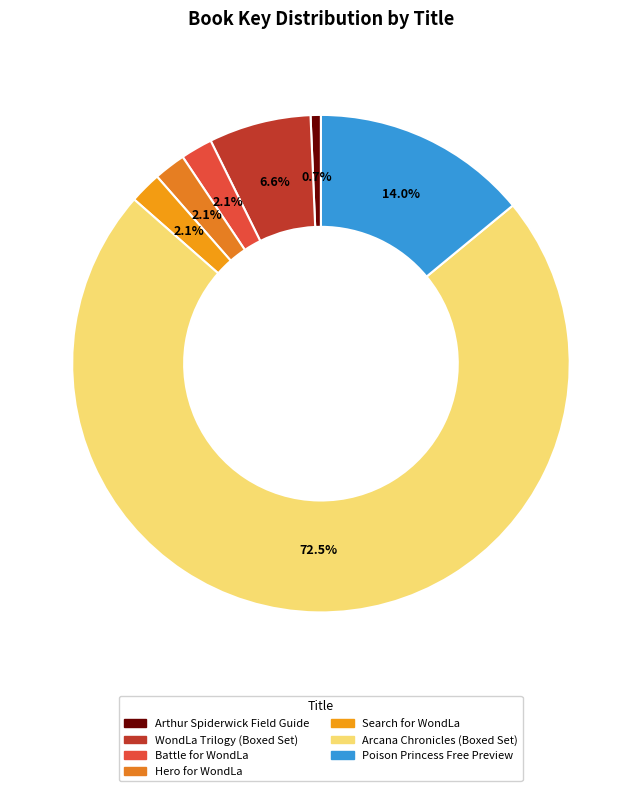

Which slice is the largest?

Arcana Chronicles (Boxed Set)